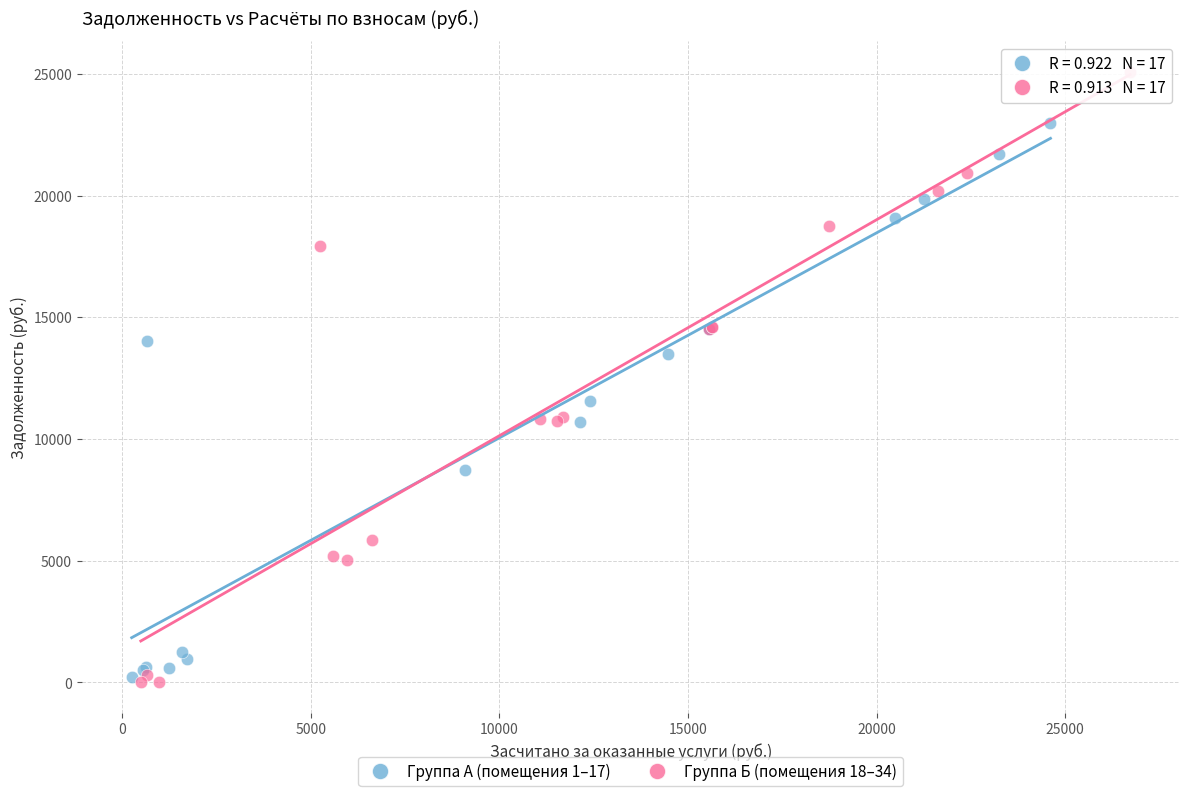

Which series contains the highest Y value?

Группа Б (помещения 18–34)